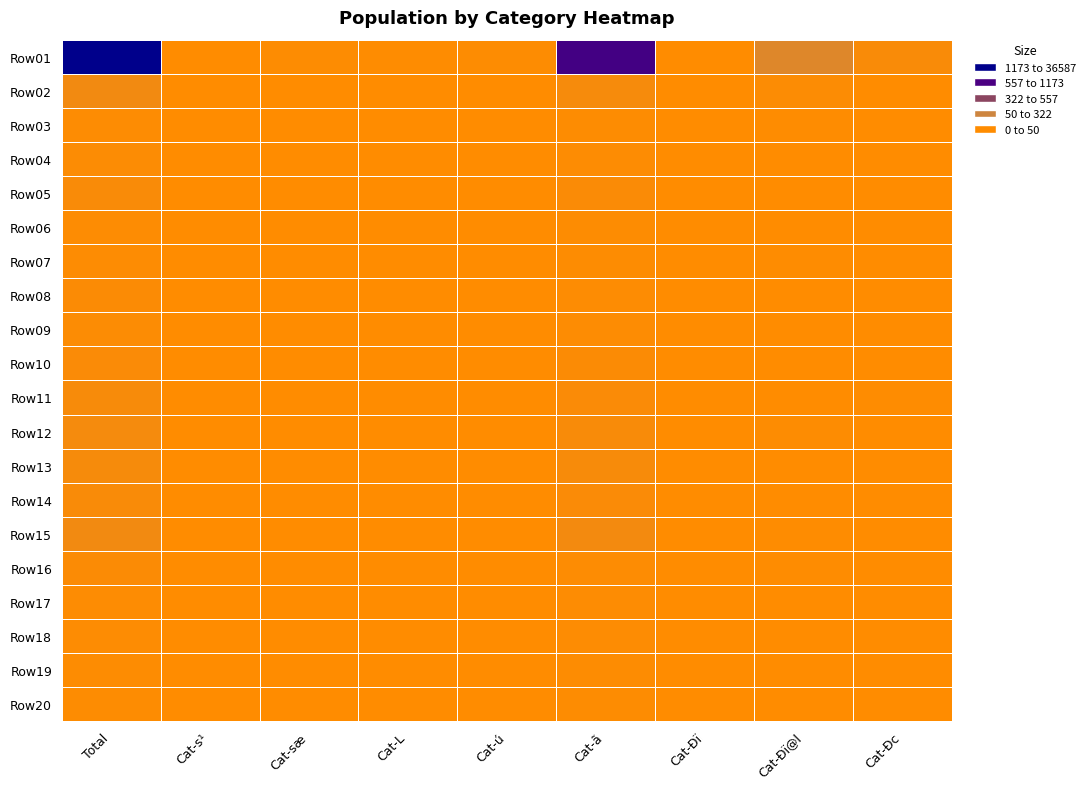

Which series has the largest total across all categories?

Row01